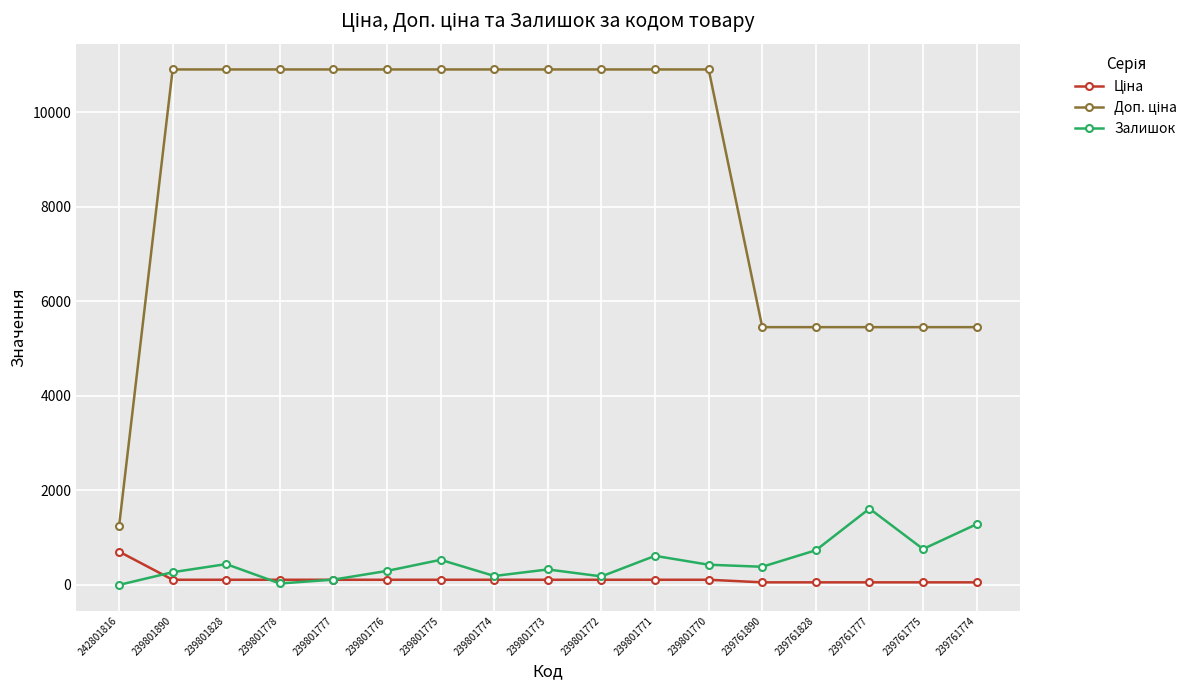

How many lines are shown in the chart?

3